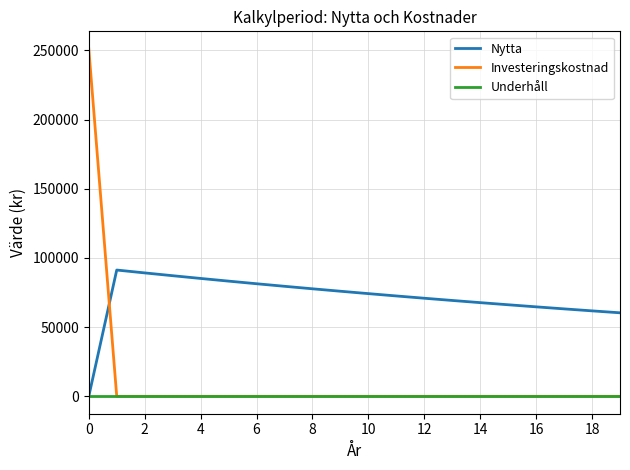

What is the maximum value shown in the chart?

251280.0